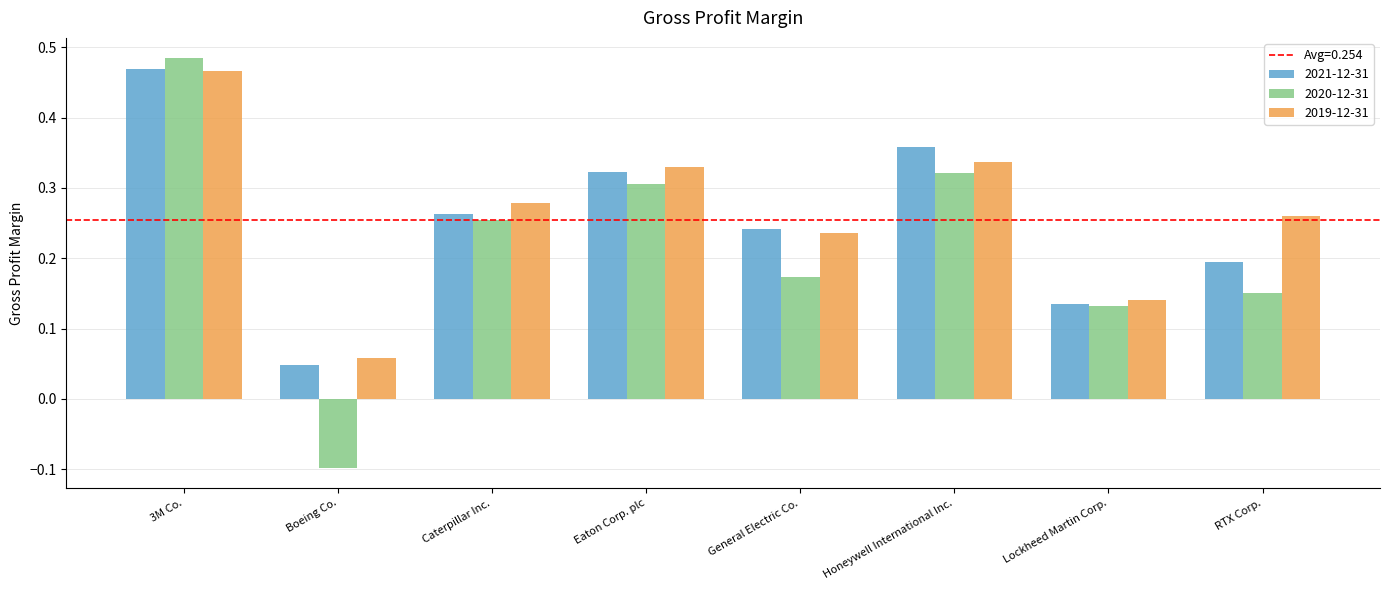

What is the label of the 3rd bar from the left?

Caterpillar Inc.